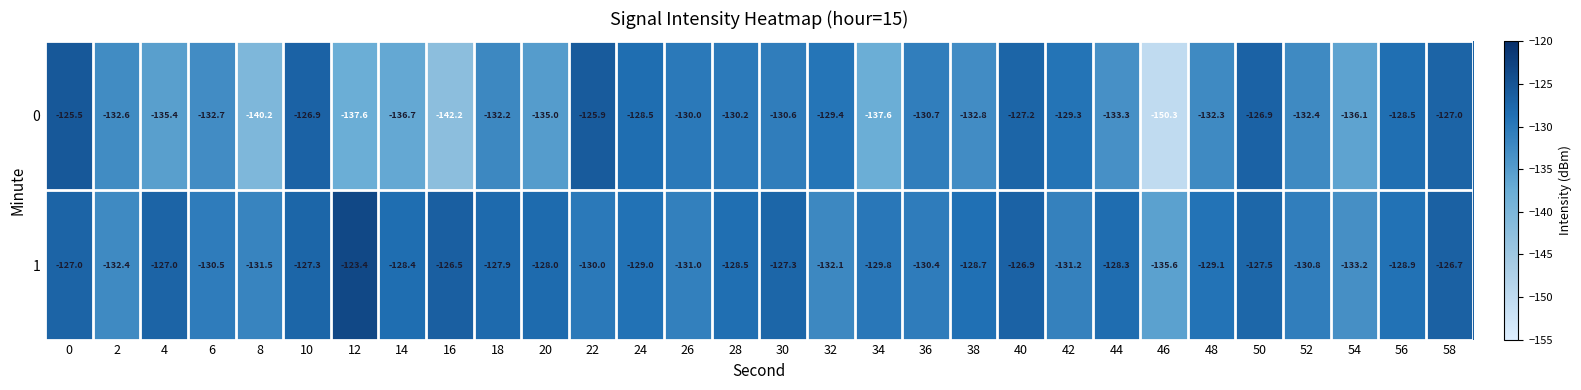

What is the total value across all series at 50?

-254.4